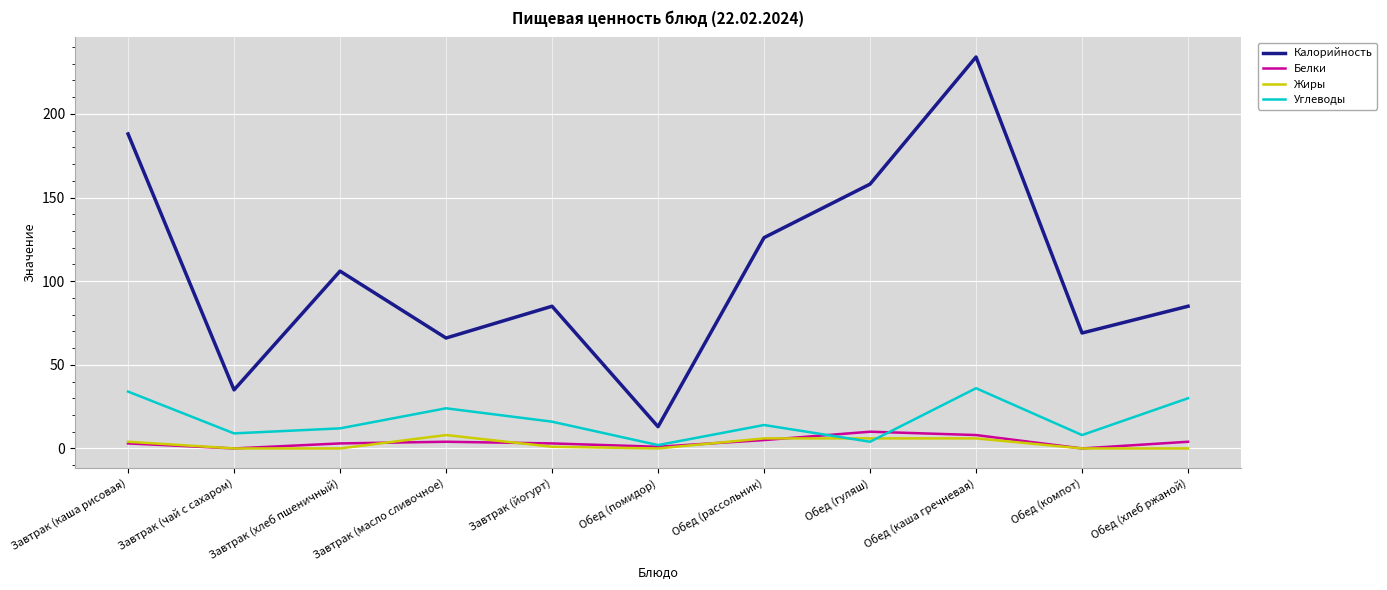

What is the difference between the highest and lowest values at Завтрак (каша рисовая)?

185